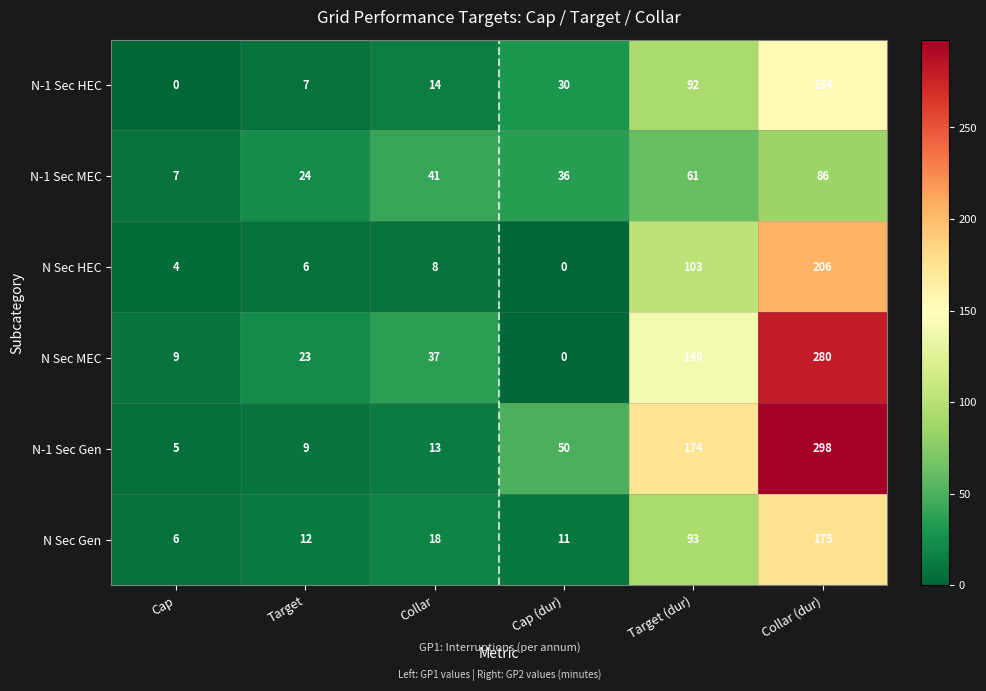

True or false: N Sec MEC has a value of 37 at Collar.

True